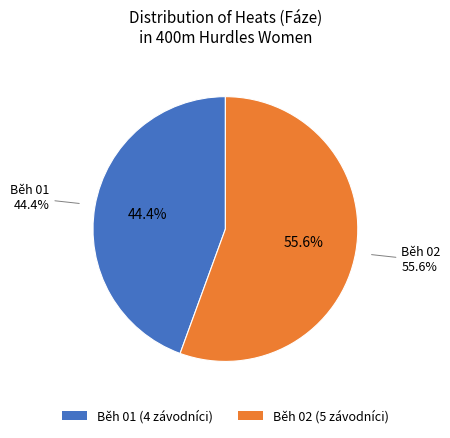

Which category accounts for the majority?

Běh 02